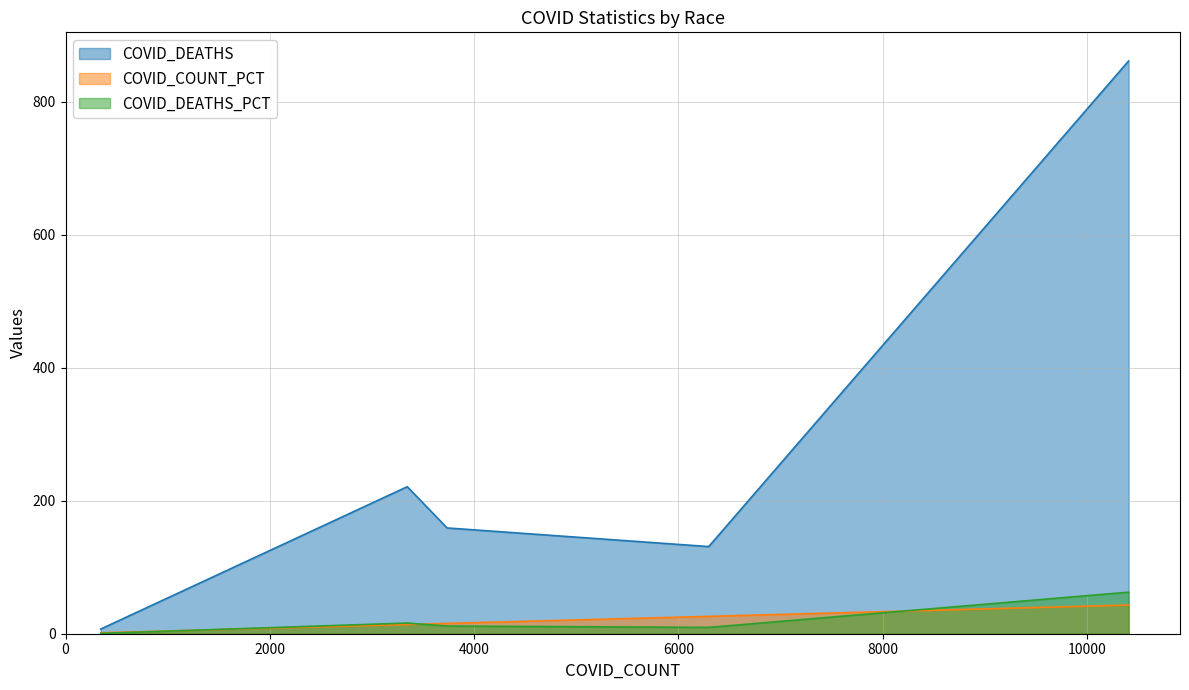

Reading left to right, list all the values displayed in this chart.

COVID_DEATHS: Asian=7.0	Black or African American=221.0	Other Race=159.0	Unknown=131.0	White=861.0
COVID_COUNT_PCT: Asian=1.4	Black or African American=13.9	Other Race=15.5	Unknown=26.1	White=43.1
COVID_DEATHS_PCT: Asian=0.5	Black or African American=16.0	Other Race=11.5	Unknown=9.5	White=62.4